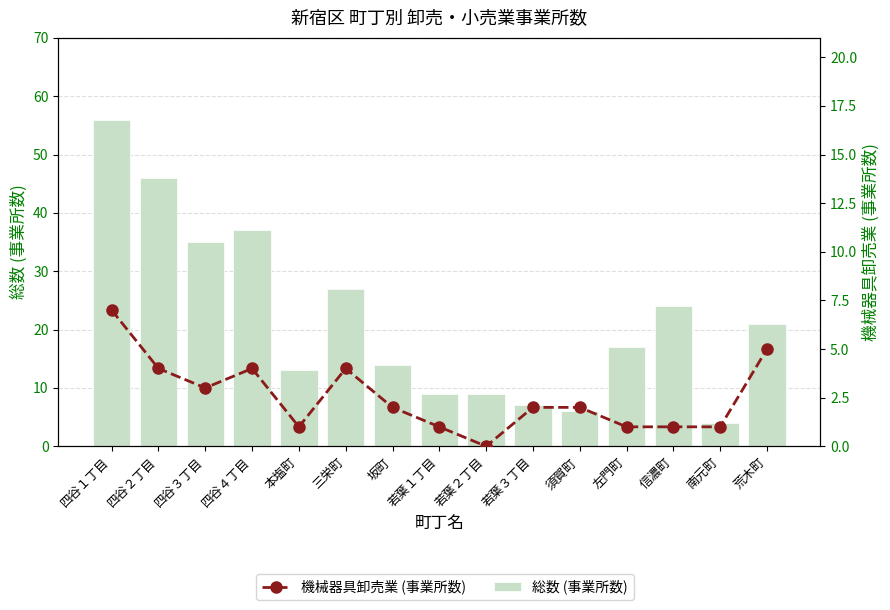

At which label is 機械器具卸売業 (事業所数) closest to 3?

四谷３丁目